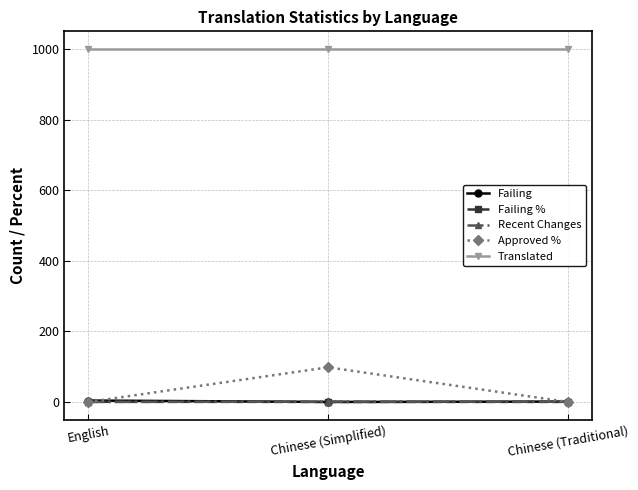

What is the greatest value displayed?

1000.0